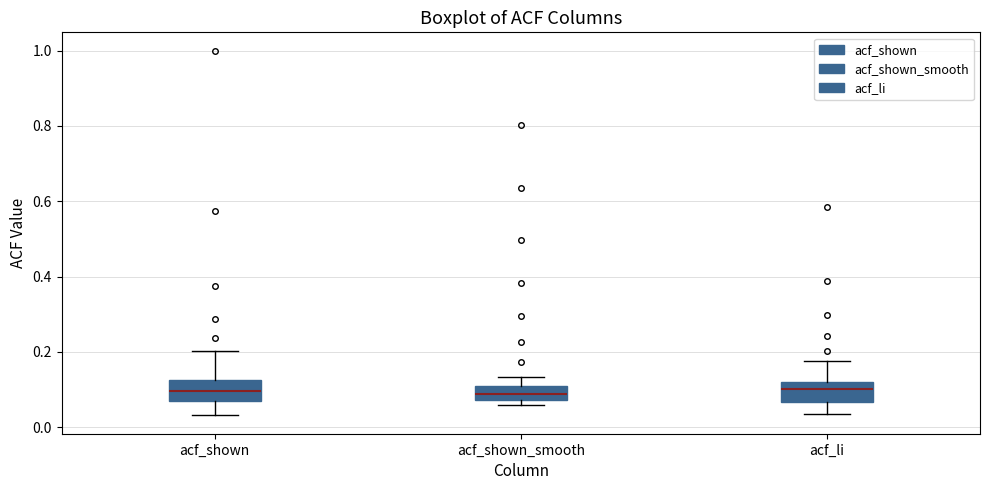

Reading left to right, read every box against the y-axis: the position of its median line, the range the box covers, and the ends of its whiskers. The values are not printed on the chart, so give them approximately, as read against the axis.

acf_shown: median 0.10, box 0.06 to 0.12, whiskers 0.04 to 0.20
acf_shown_smooth: median 0.08 (inside the box), box 0.08 to 0.12, whiskers 0.06 to 0.14
acf_li: median 0.10, box 0.06 to 0.12, whiskers 0.04 to 0.18